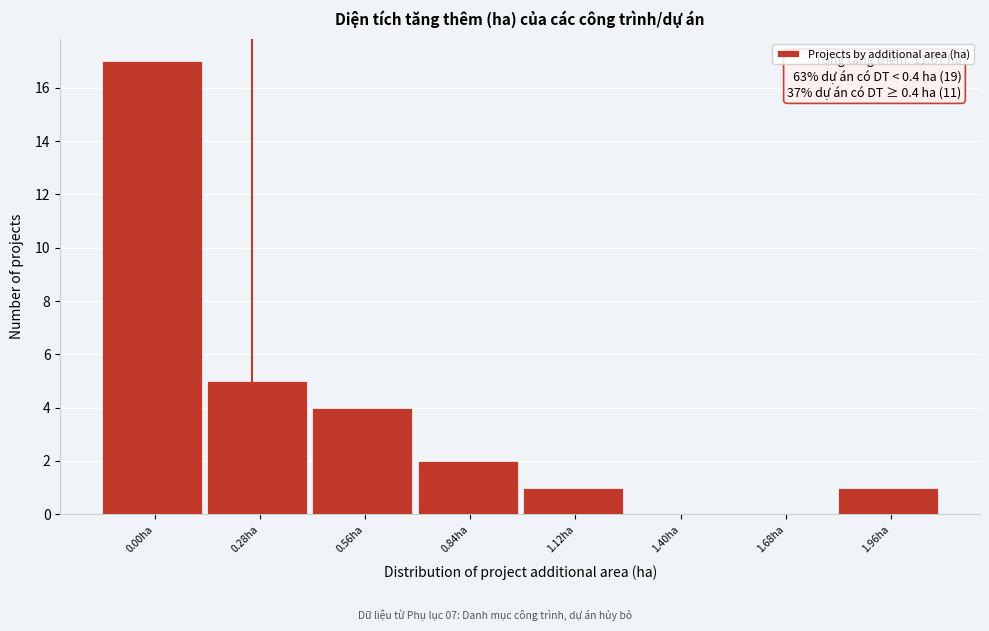

Reading left to right, transcribe all the data shown in this chart.

0.00ha=17	0.28ha=5	0.56ha=4	0.84ha=2	1.12ha=1	1.40ha=0	1.68ha=0	1.96ha=1